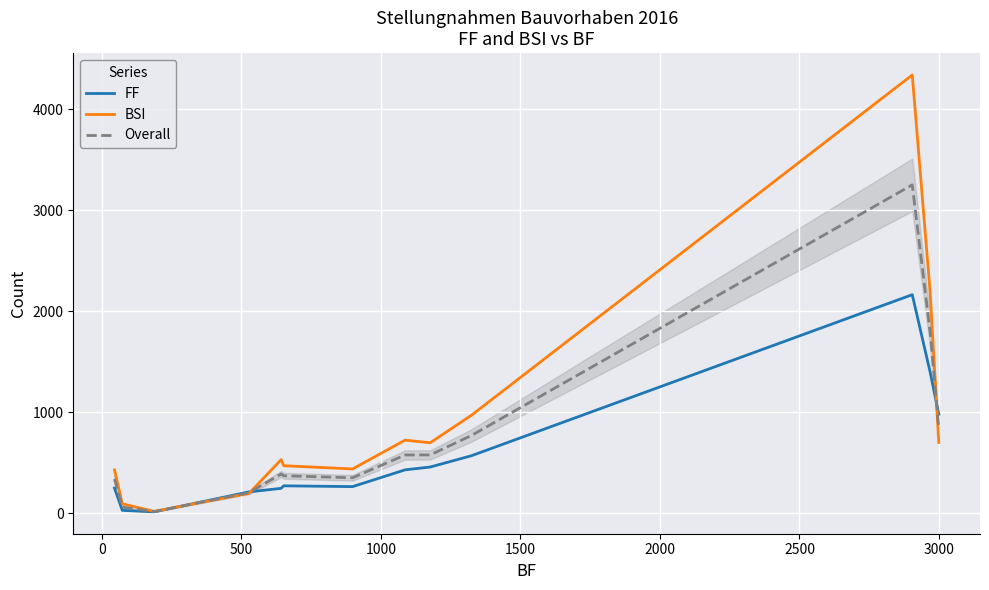

What is the highest value of the FF series?

2162.0